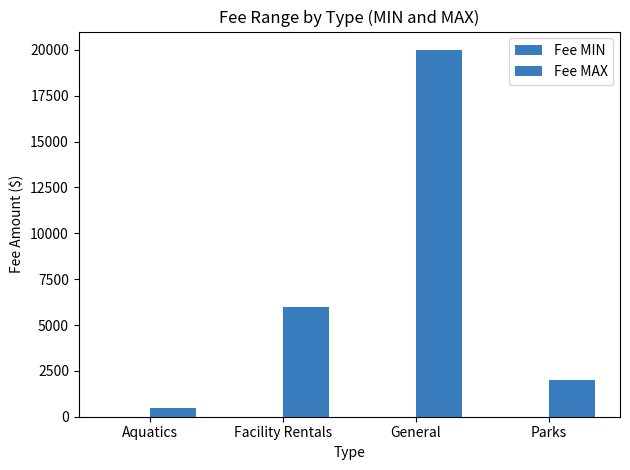

What is the maximum value shown in the chart?

20000